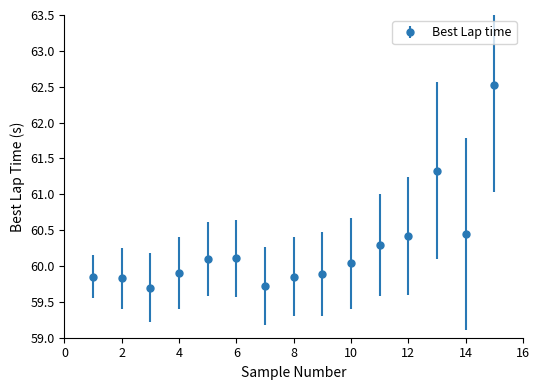

What is the difference between the second highest and second lowest values?

1.6